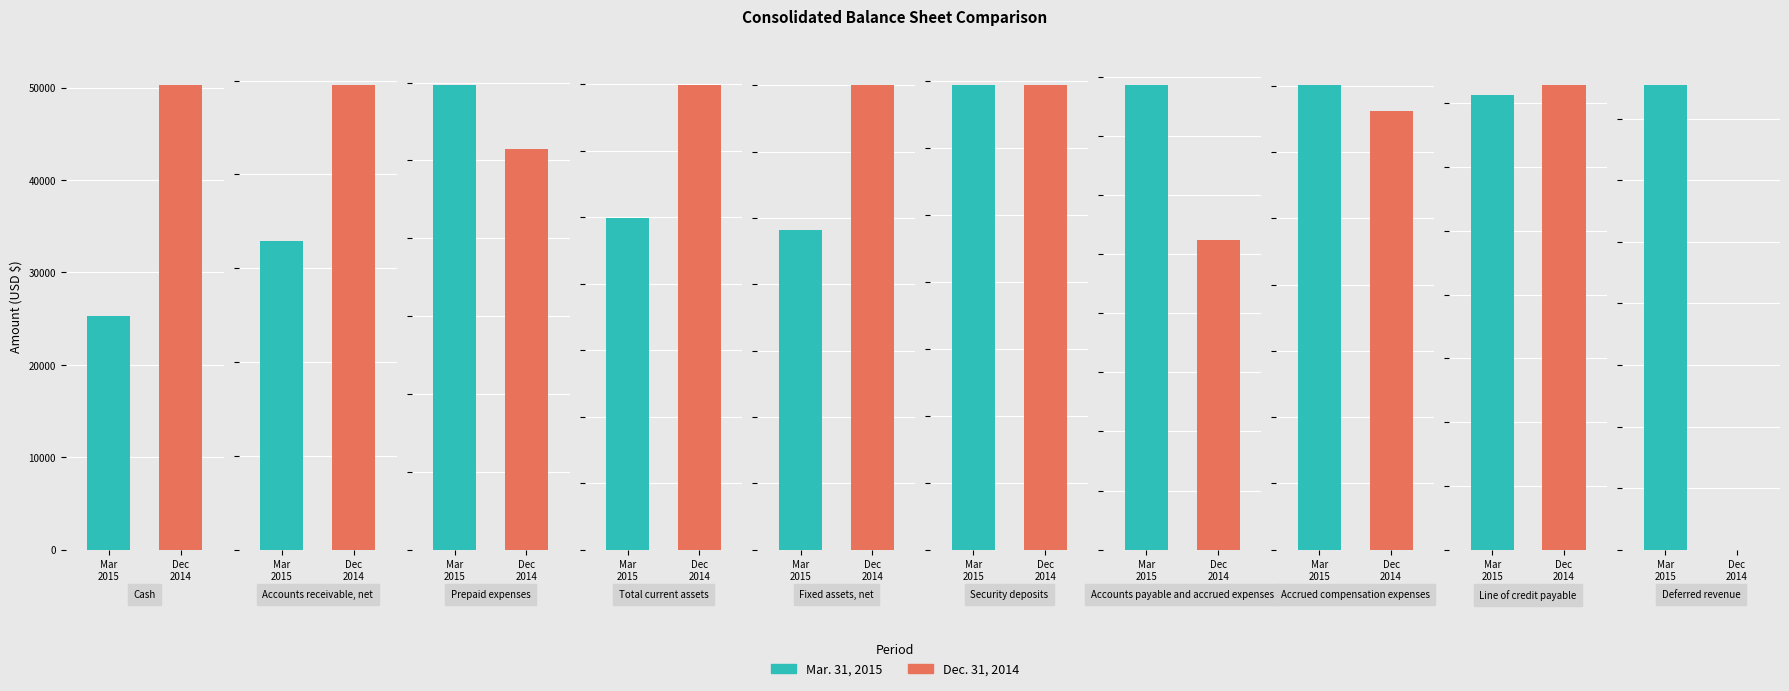

At which category is the sum across all series the highest?

Line of credit payable